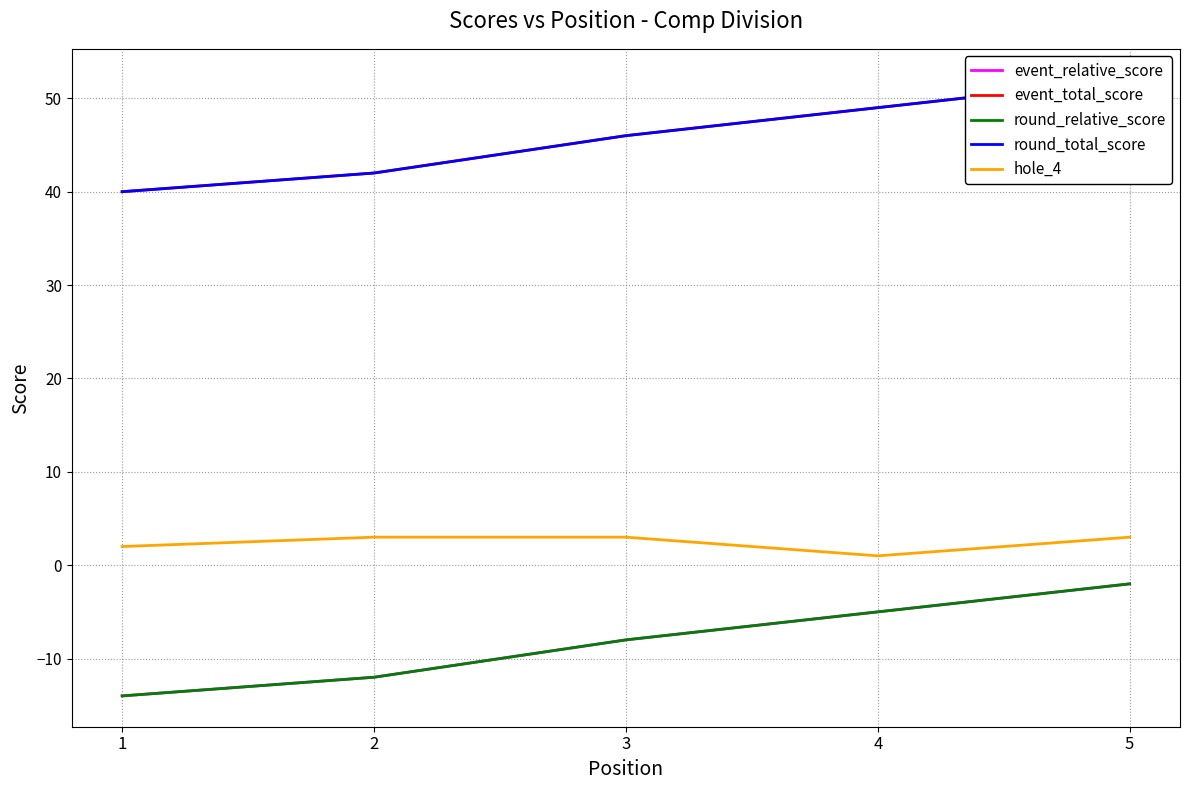

What is the spread (max minus min) of values at 4?

54